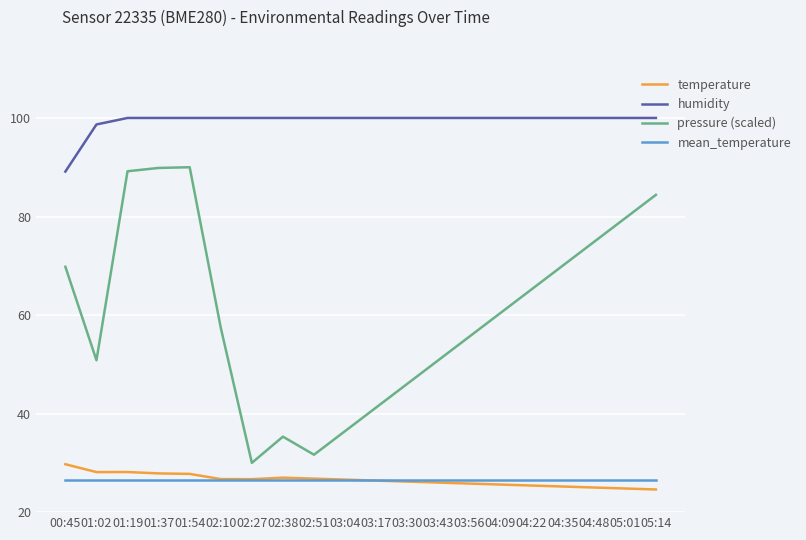

Between 02:27 and 04:35, which series saw the biggest shift?

pressure (scaled)